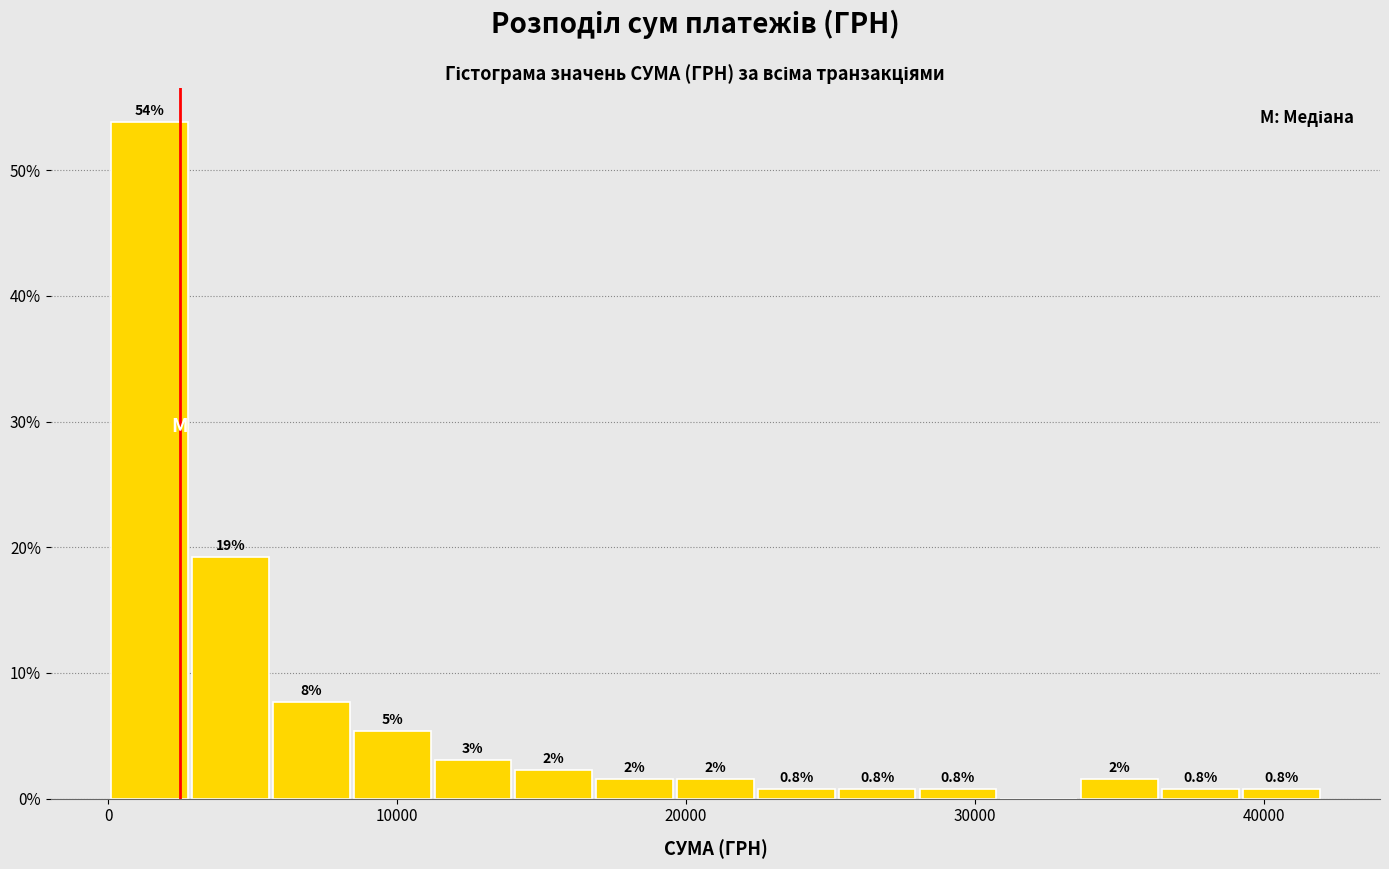

Read against the x-axis, roughly where is the centre of the tallest bar?

1000